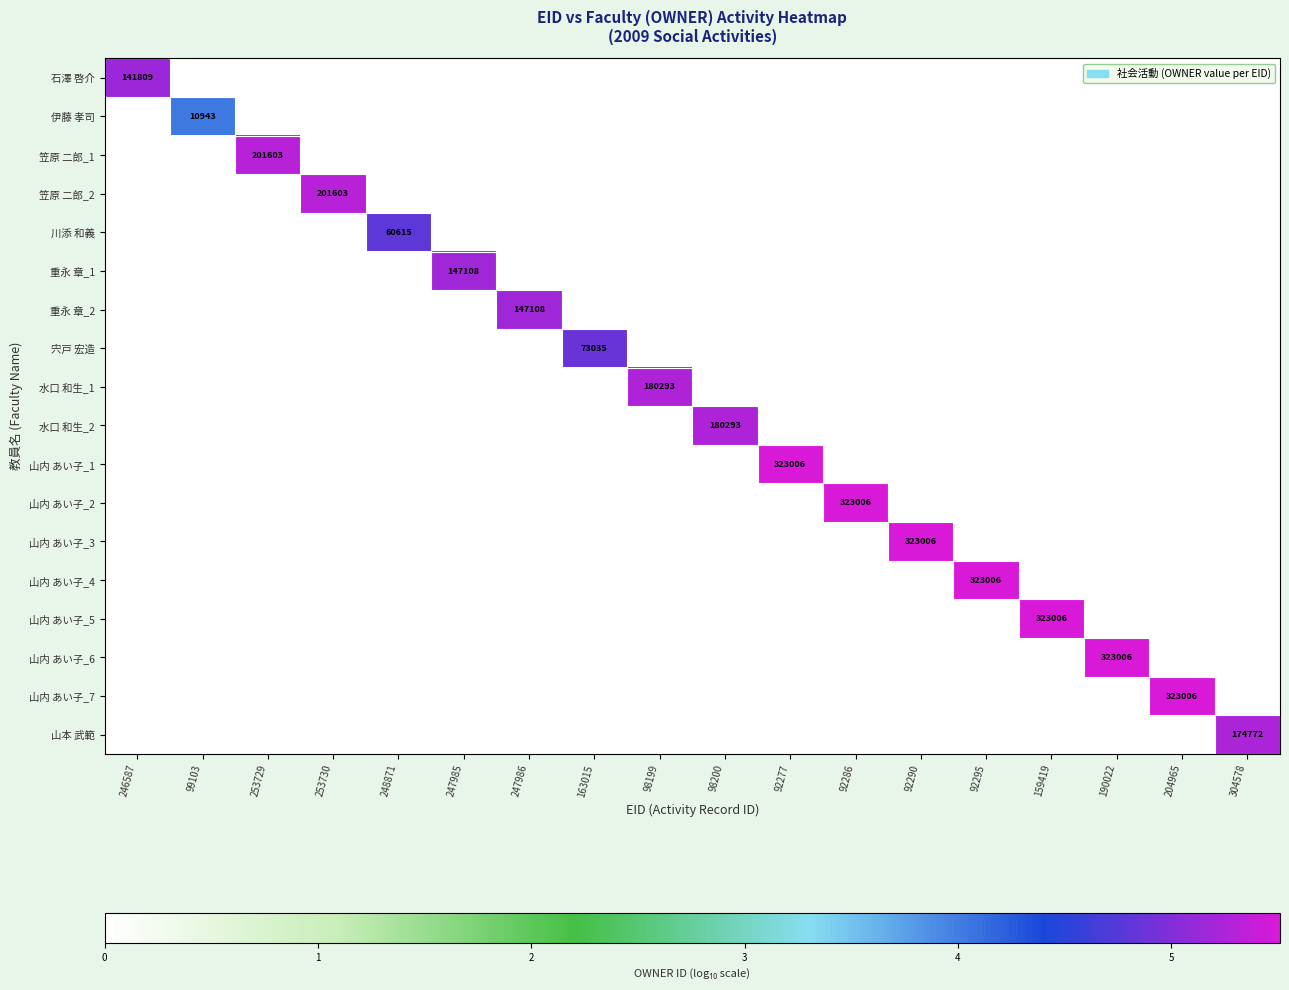

The value of 山内 あい子_4 at 92286 is 3.6. True or false?

False